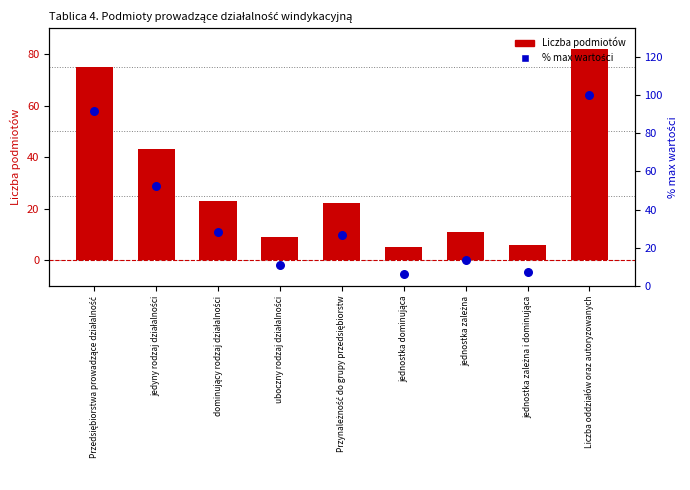

What are all the series names shown in the legend?

Liczba podmiotów, % max wartości